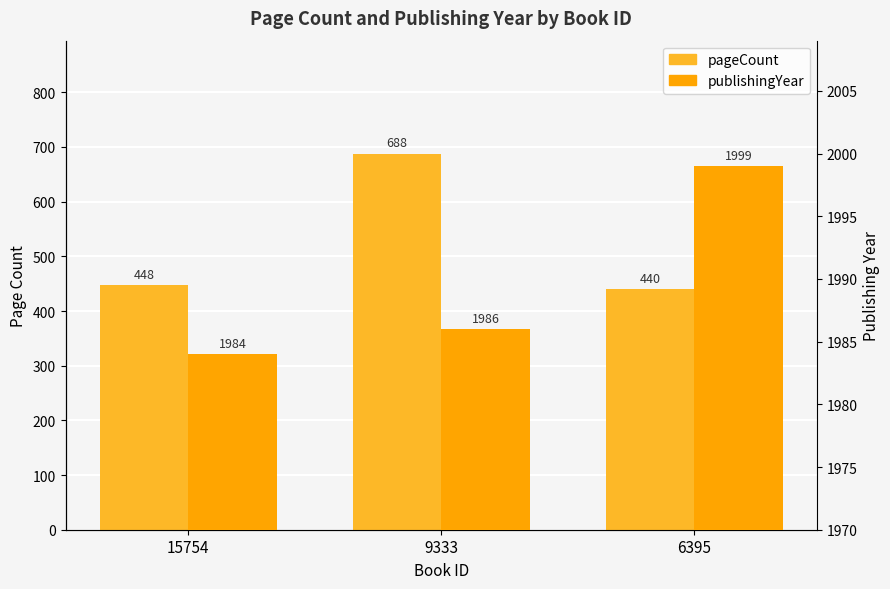

At which label does publishingYear reach its minimum?

15754